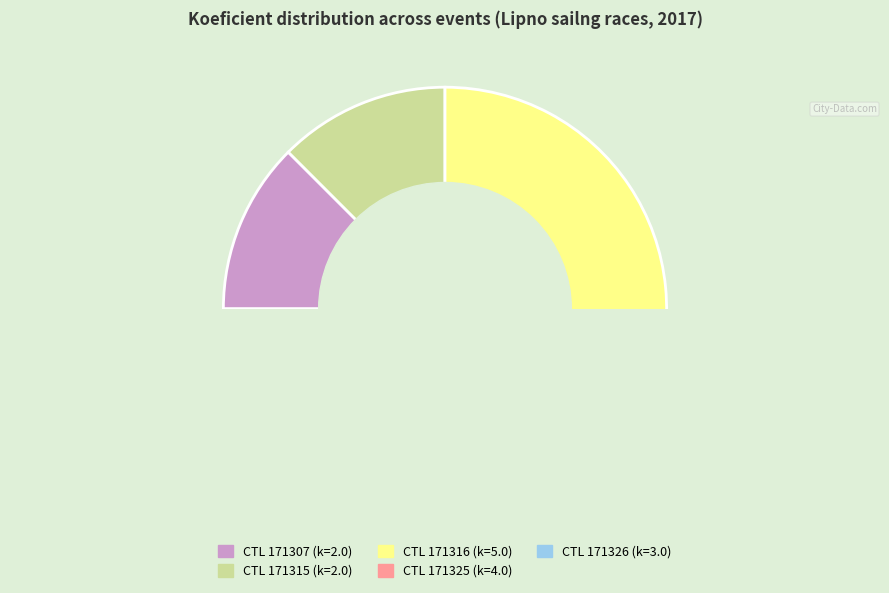

Rank the categories by value from lowest to highest.

171307, 171315, 171326, 171325, 171316